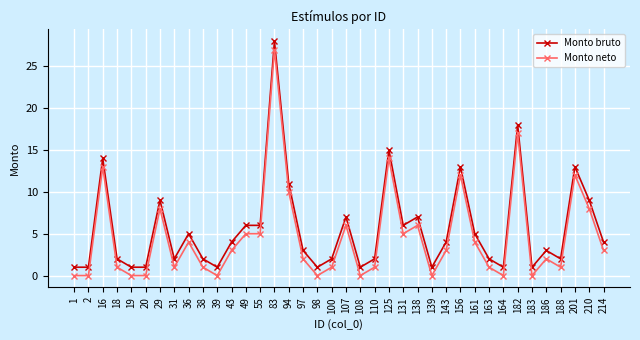

True or false: Monto neto and Monto bruto intersect in this chart.

False